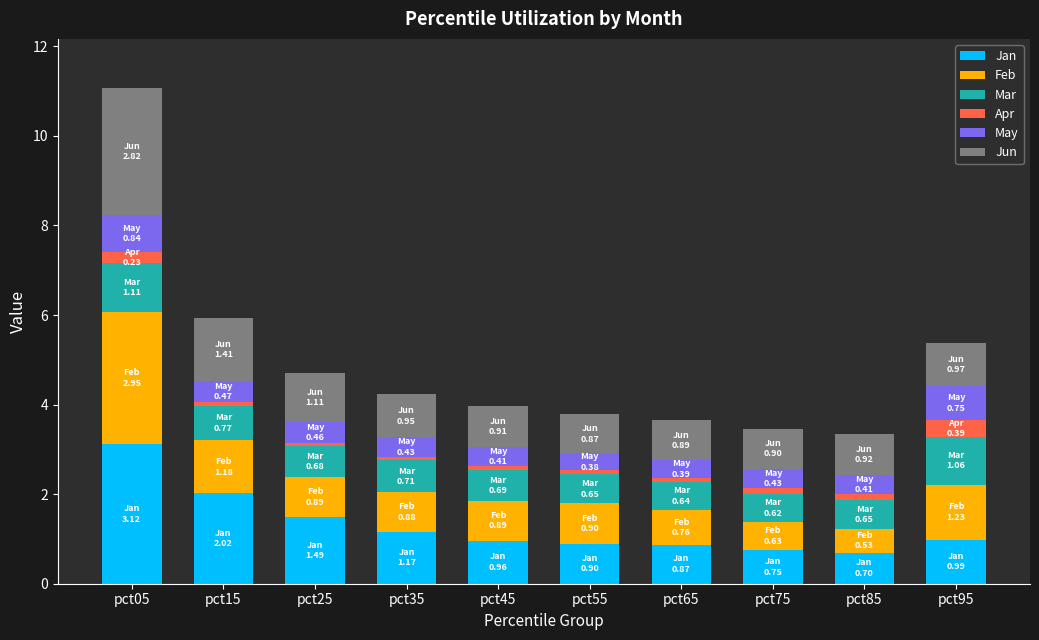

What is the value of the Jan bar at the 8th from the left?

0.8